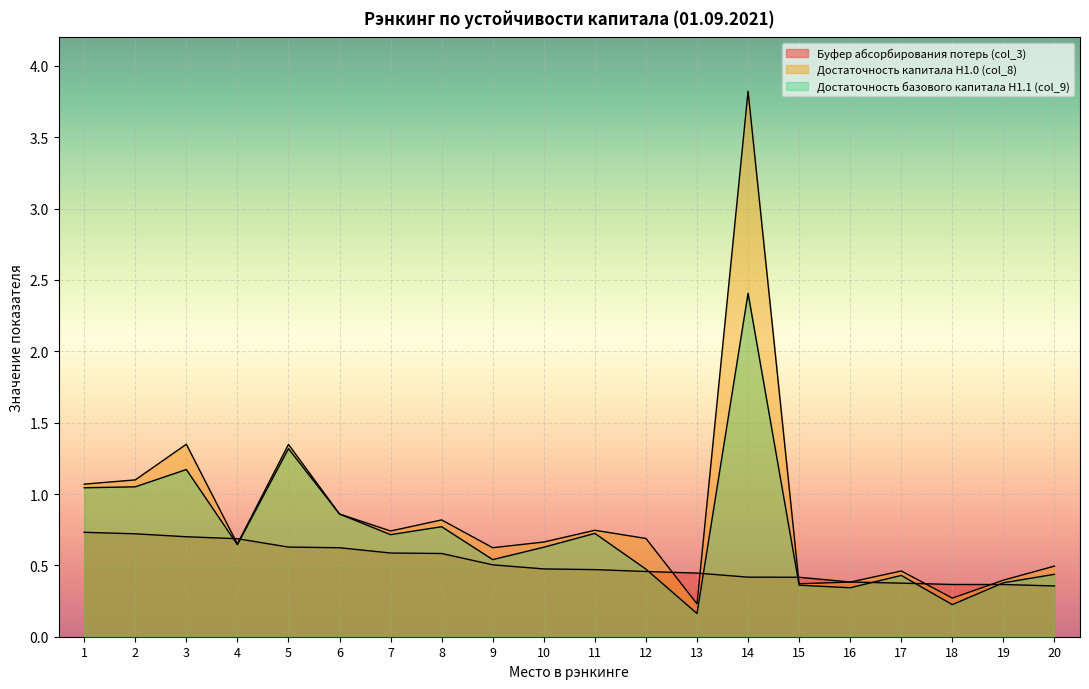

Count the number of categories in the chart.

20